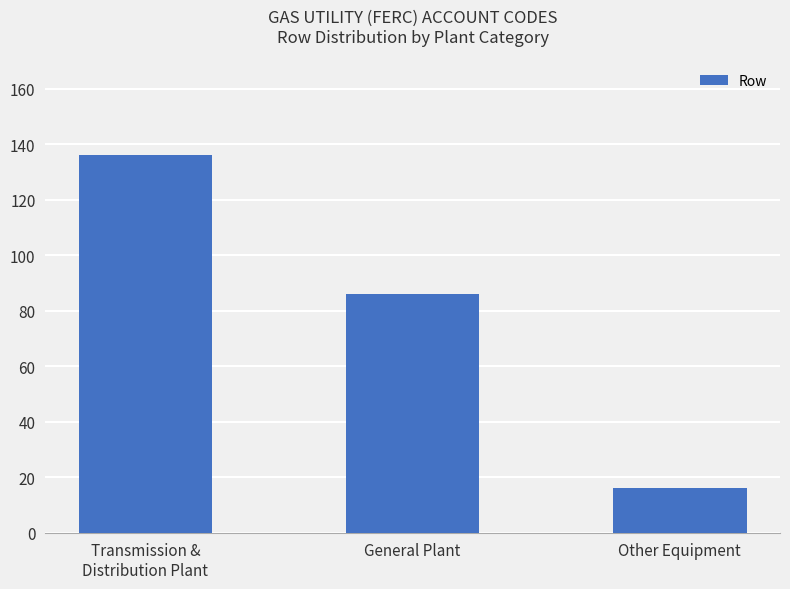

What is the average value?

79